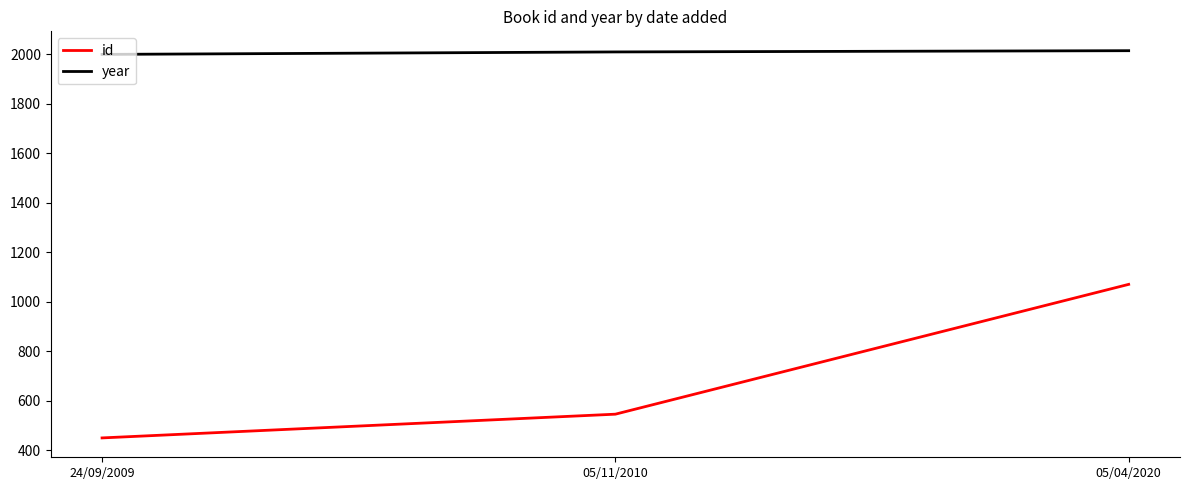

At how many categories does at least one series exceed 565?

3